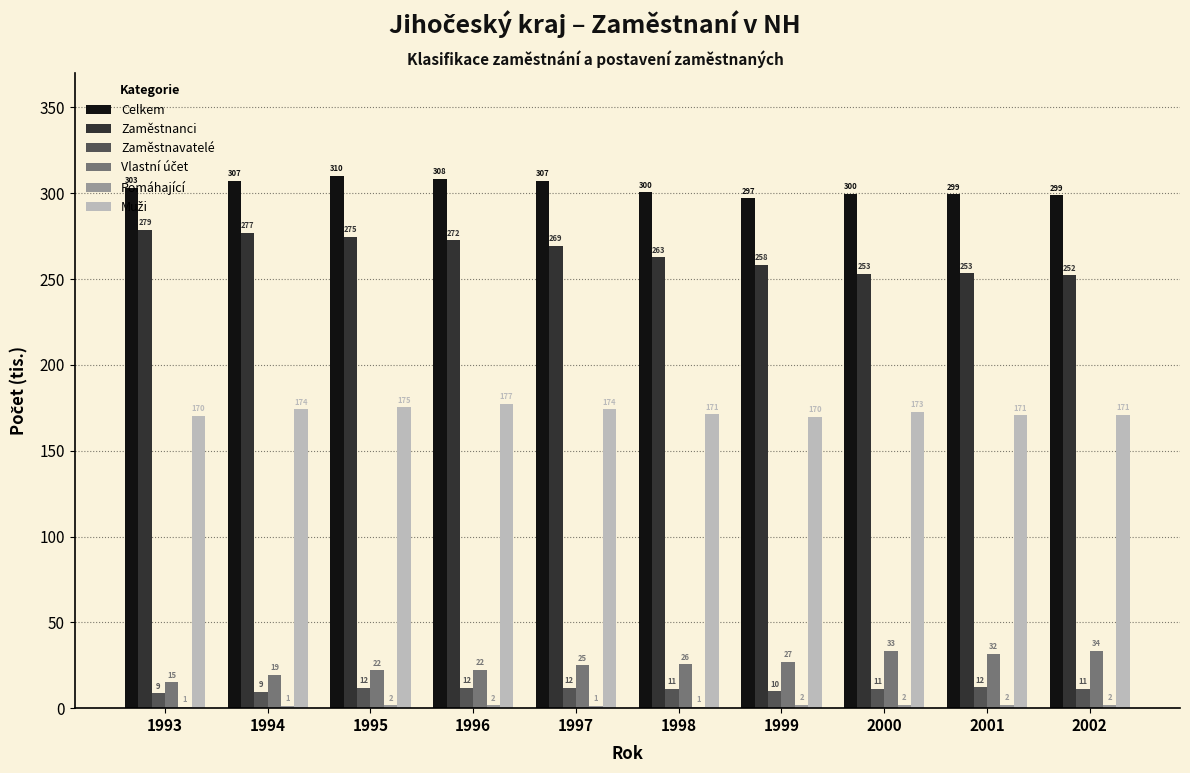

At which category is the sum across all series the highest?

1995